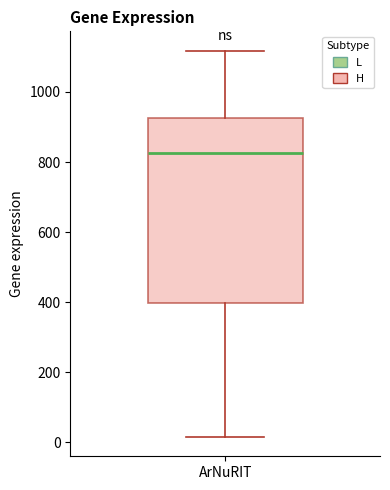

Where is the lower edge of the box for ArNuRIT on the y-axis? The values are not printed on the chart, so give them approximately, as read against the axis.

400